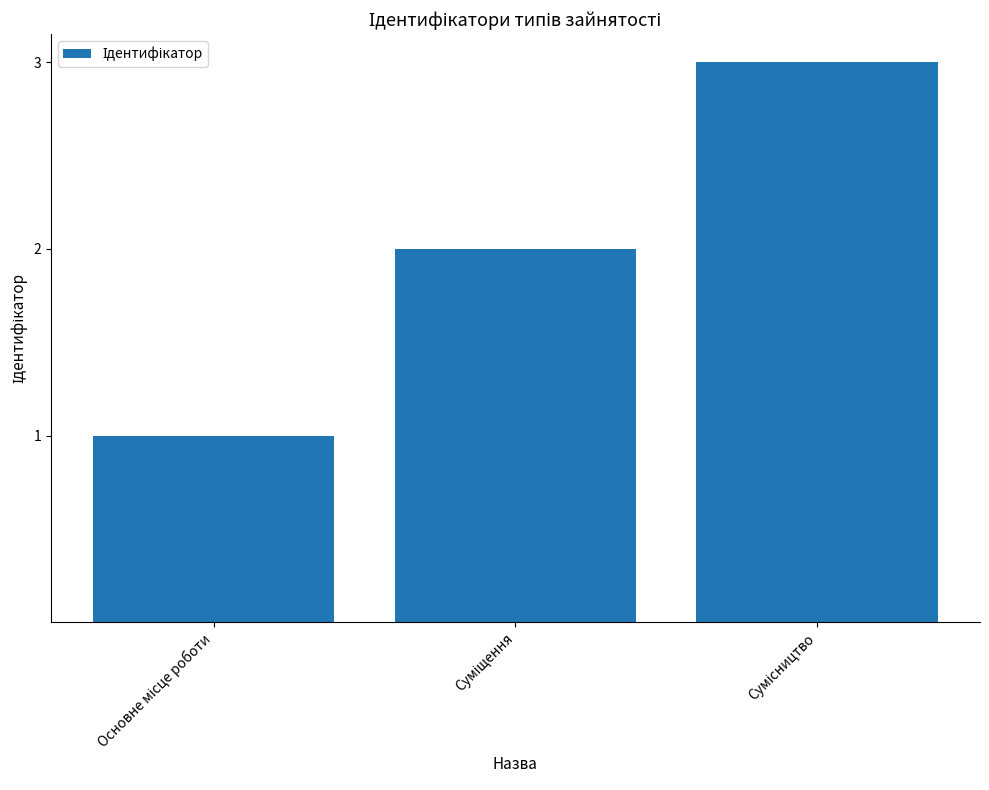

What is the sum of all values?

6